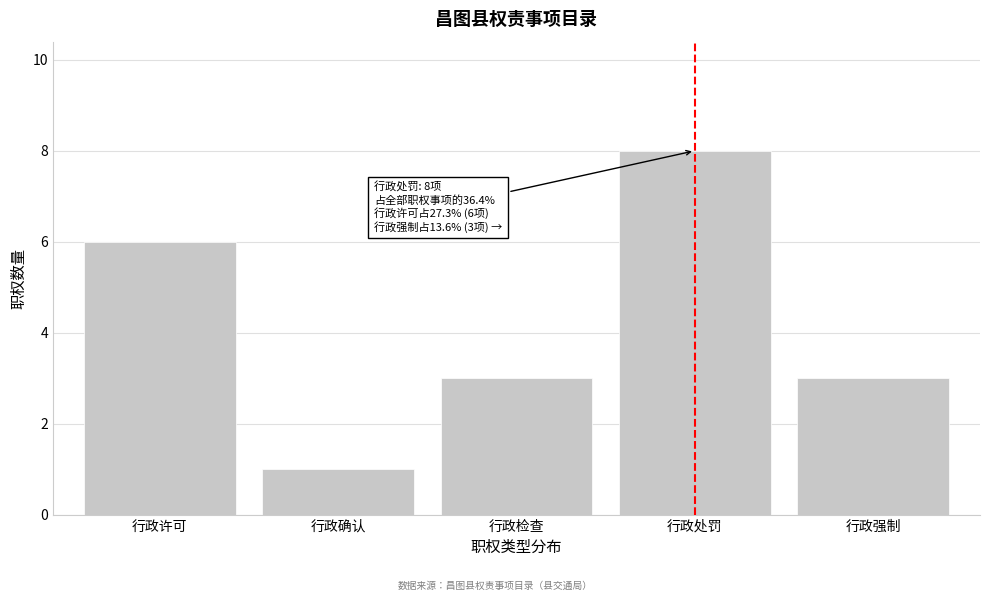

Reading right to left, extract all data points from this chart.

行政强制=3	行政处罚=8	行政检查=3	行政确认=1	行政许可=6